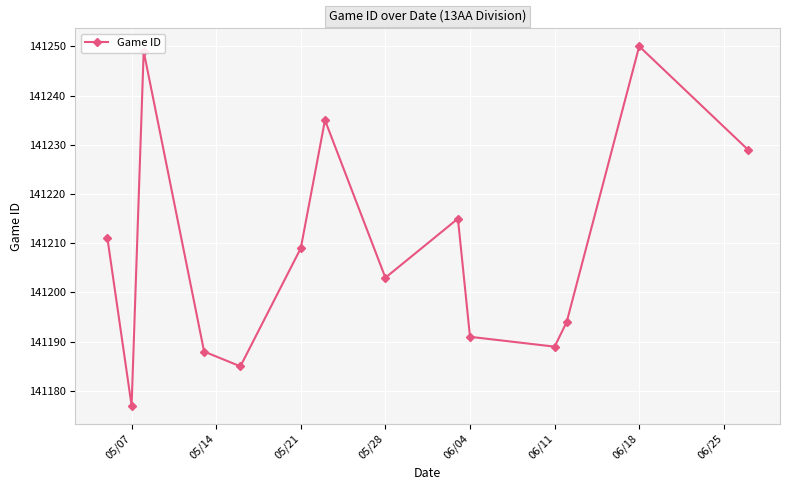

What is the smallest value displayed?

141177